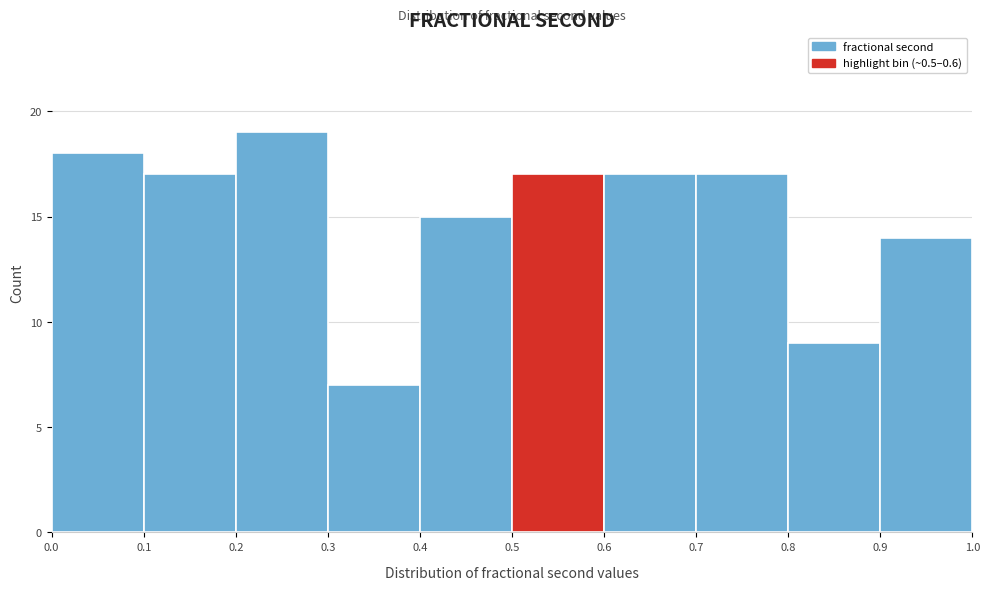

Reading left to right, list every bar in this chart as the range it spans on the x-axis followed by its height. The values are not printed on the chart, so give them approximately, as read against the axis.

0.0 to 0.1: 18
0.1 to 0.2: 17
0.2 to 0.3: 19
0.3 to 0.4: 7
0.4 to 0.5: 15
0.5 to 0.6: 17
0.6 to 0.7: 17
0.7 to 0.8: 17
0.8 to 0.9: 9
0.9 to 1.0: 14